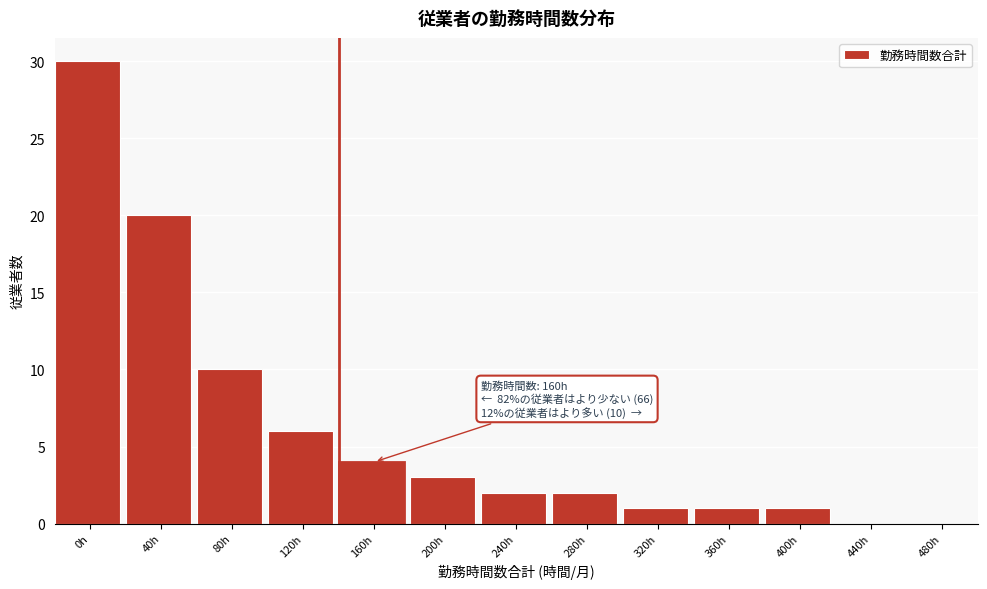

Reading left to right, what are all the values shown in this chart?

0h=30	40h=20	80h=10	120h=6	160h=4	200h=3	240h=2	280h=2	320h=1	360h=1	400h=1	440h=0	480h=0